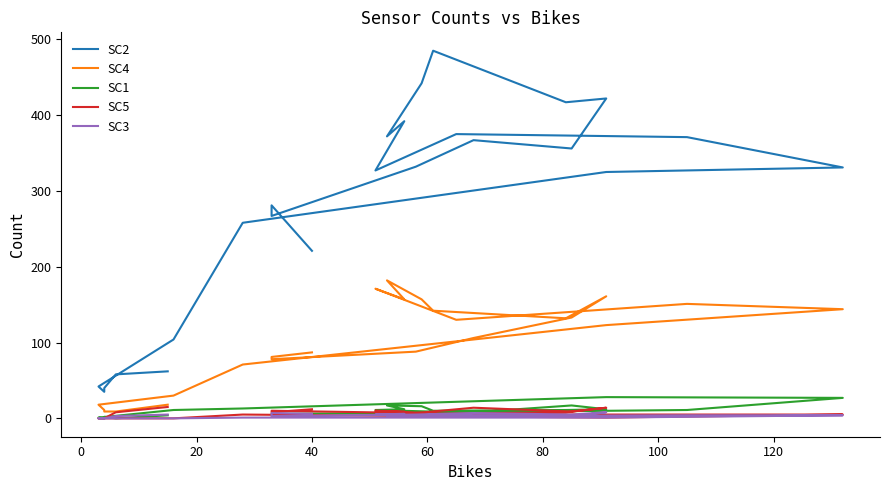

Rank the series by their maximum value, from lowest to highest.

SC3, SC5, SC1, SC4, SC2